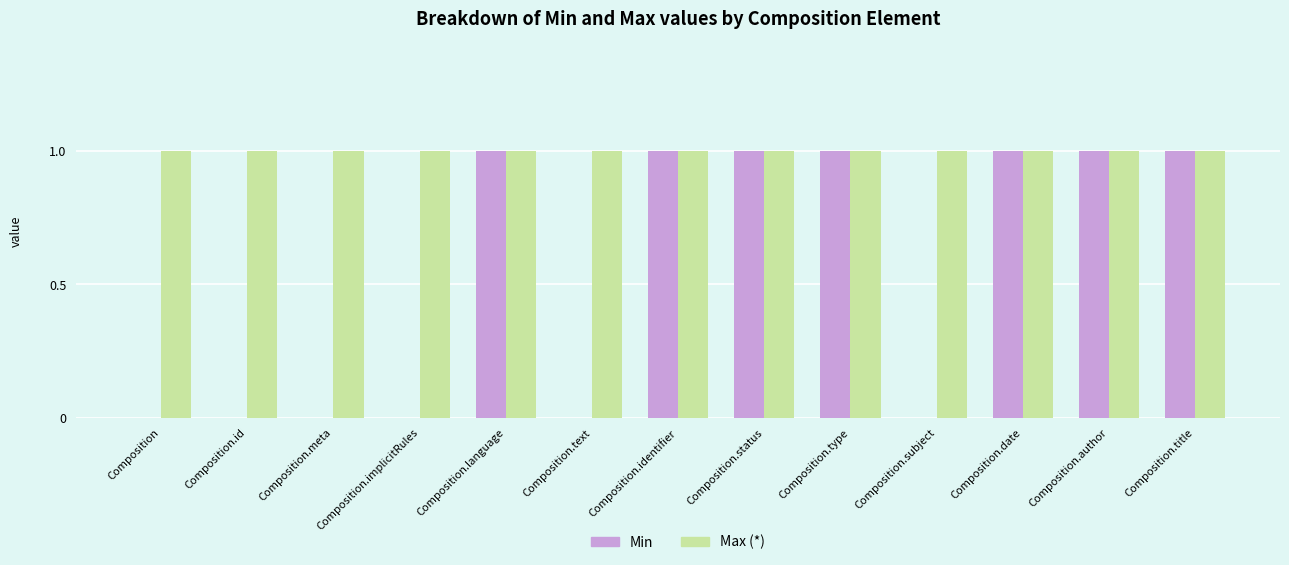

Which series has the largest total across all categories?

Max (*)